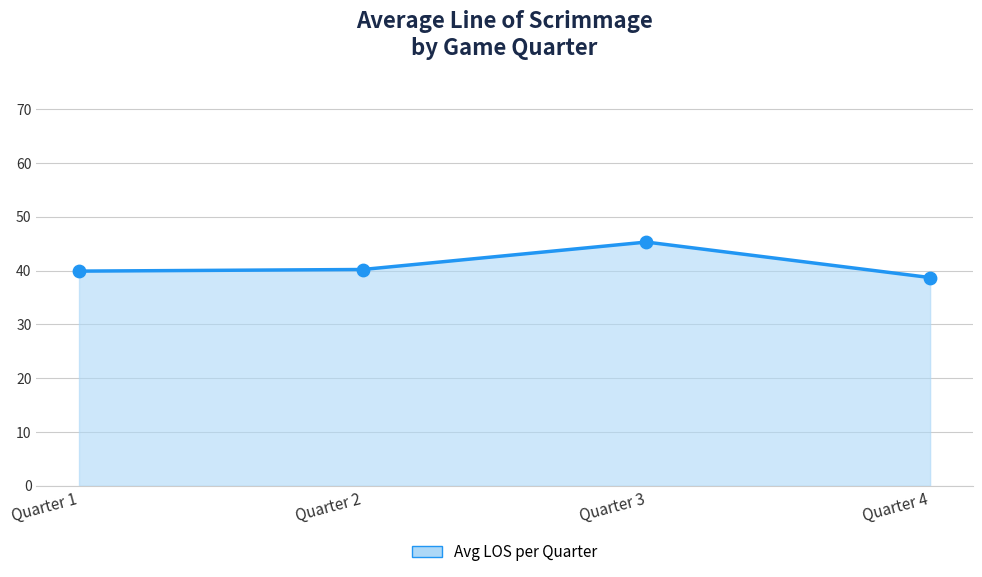

What is the change in value from Quarter 1 to Quarter 2?

+0.3